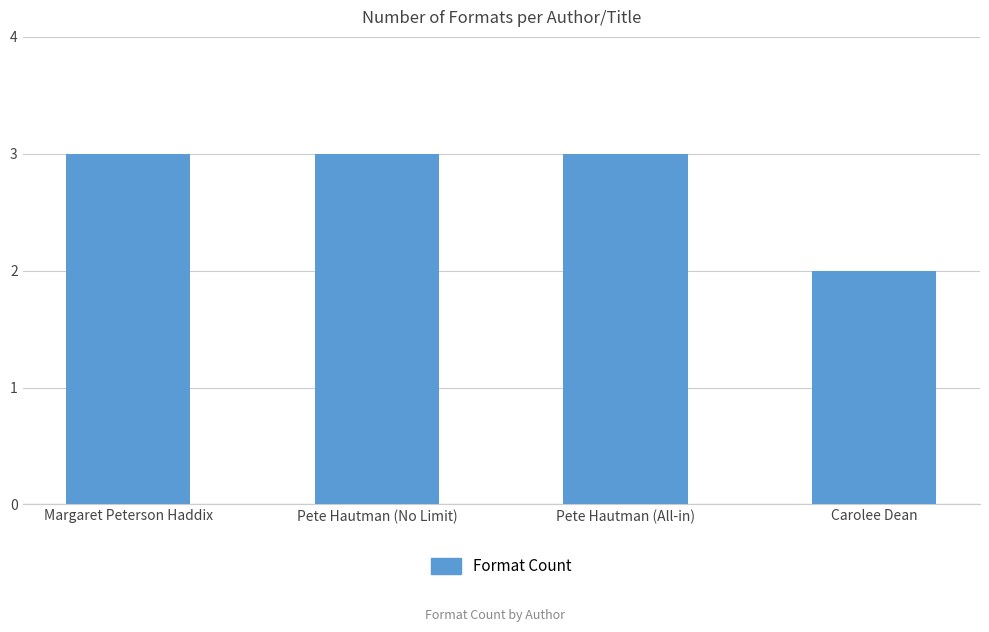

The chart shows a value of 2 at Carolee Dean. True or false?

True